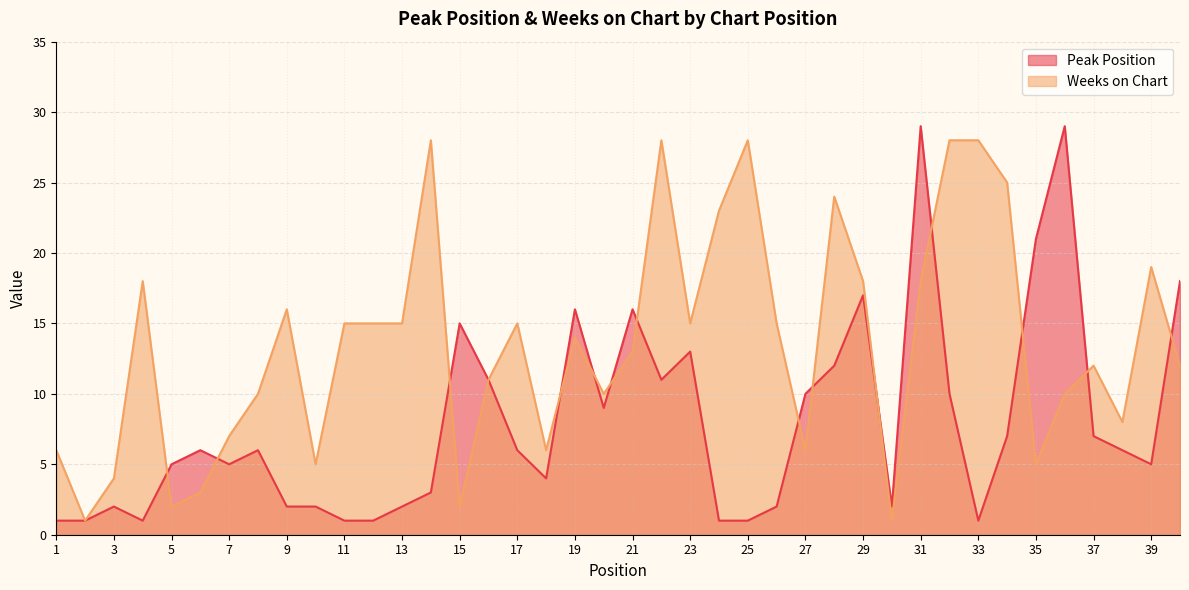

Is it true that Weeks on Chart equals 5 at 6?

False